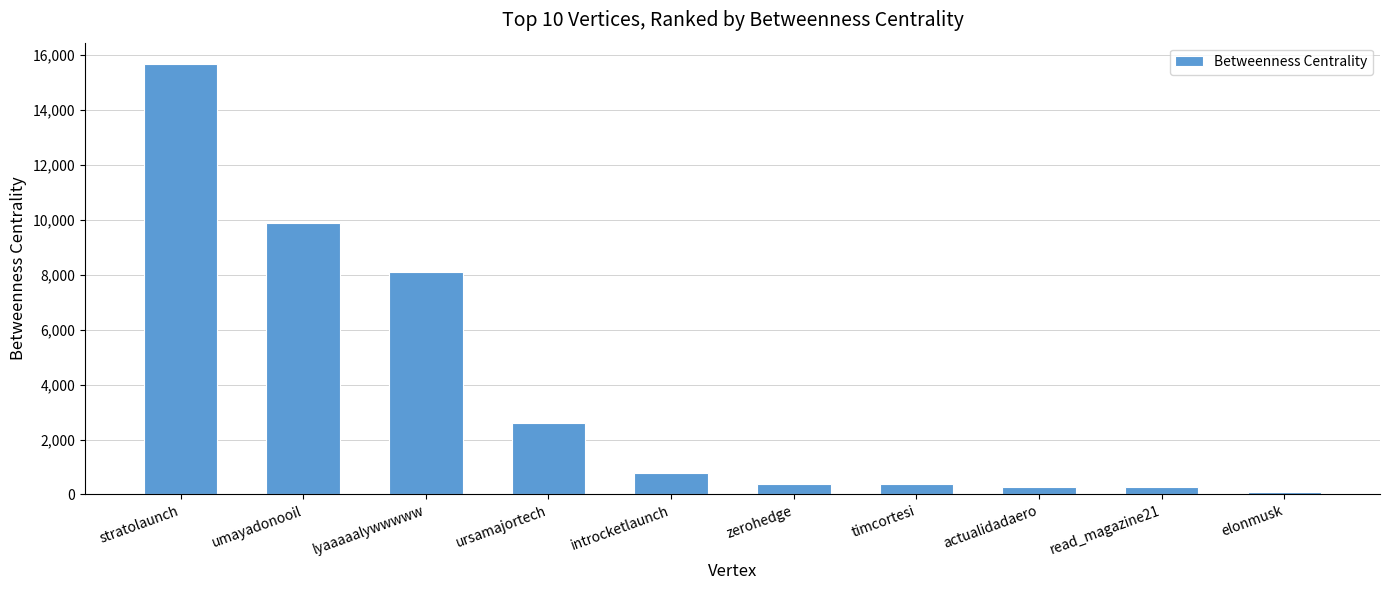

Where is the data nearest to the value 7886?

lyaaaaalywwwww